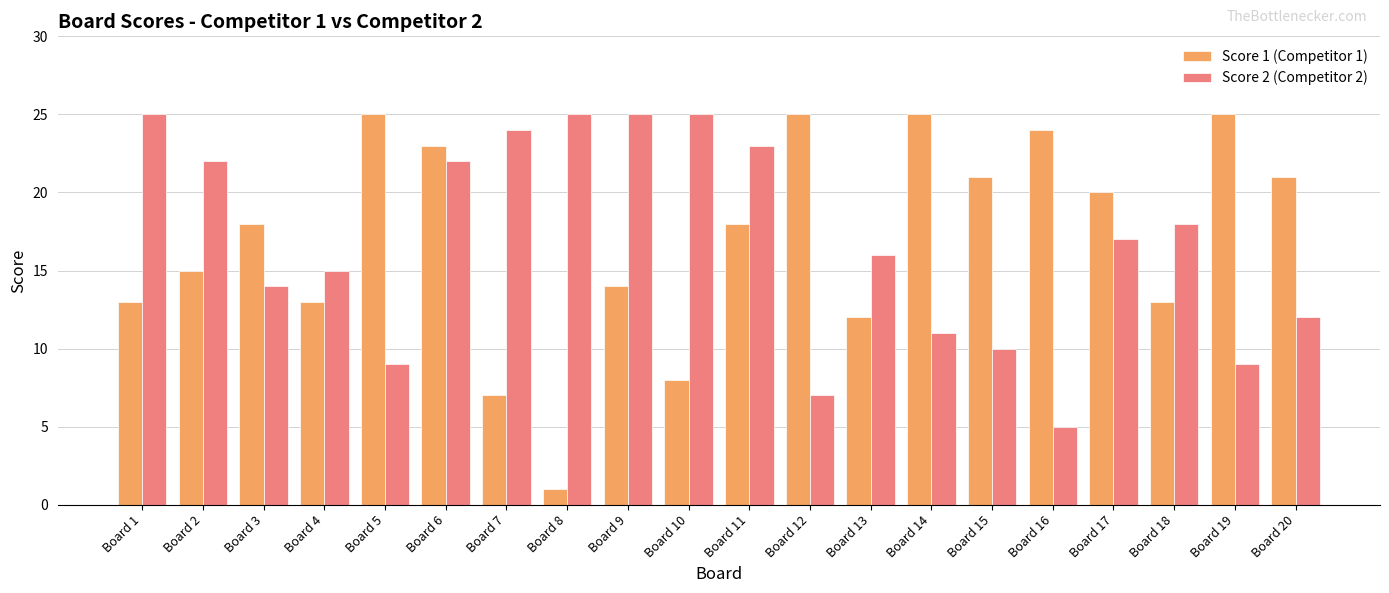

Which series has the largest range (max minus min)?

Score 1 (Competitor 1)